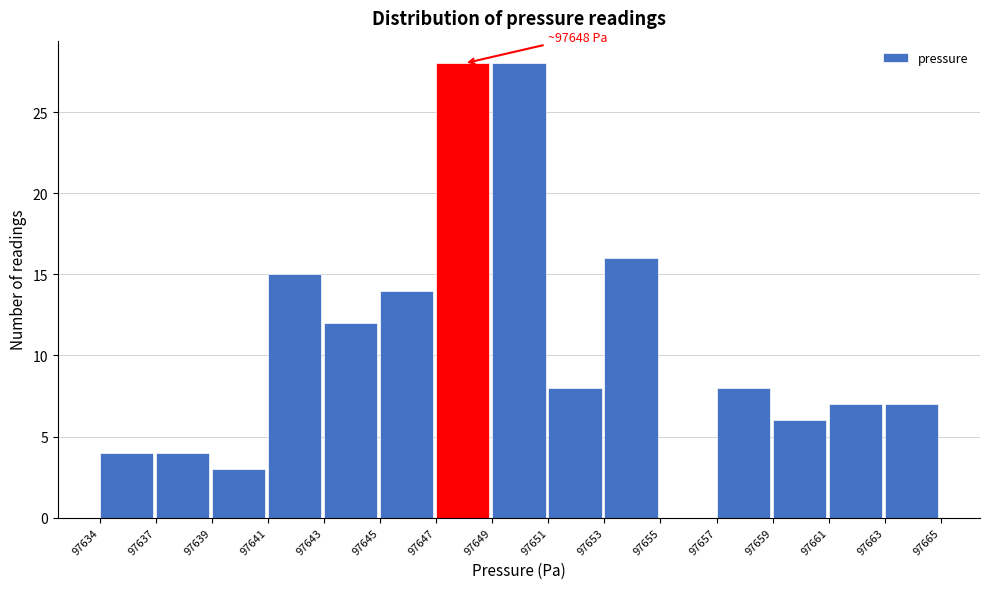

Reading right to left, what are all the values shown in this chart?

97663=7	97661=7	97659=6	97657=8	97655=0	97653=16	97651=8	97649=28	97647=28	97645=14	97643=12	97641=15	97639=3	97637=4	97634=4